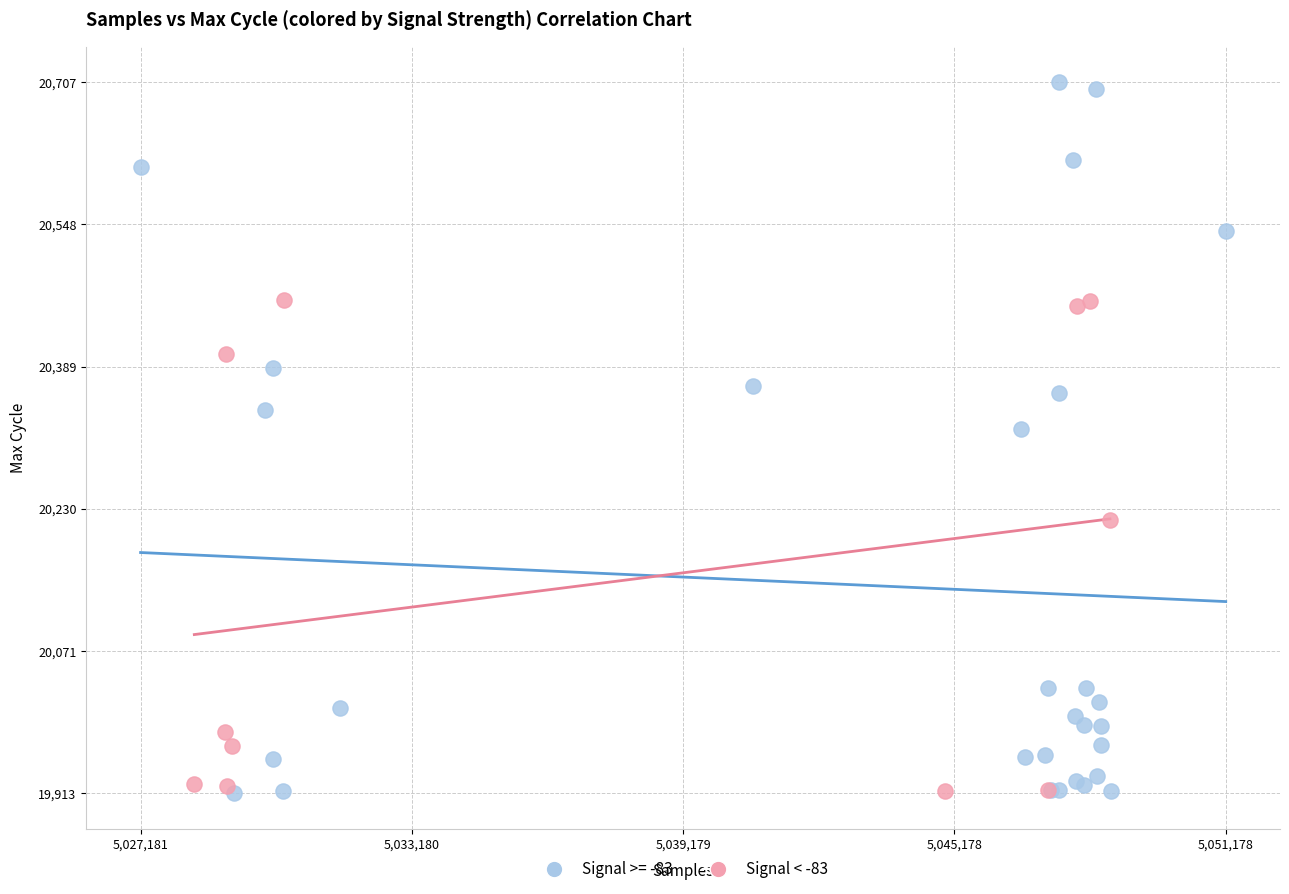

Which series reaches the maximum Y coordinate?

Signal >= -83